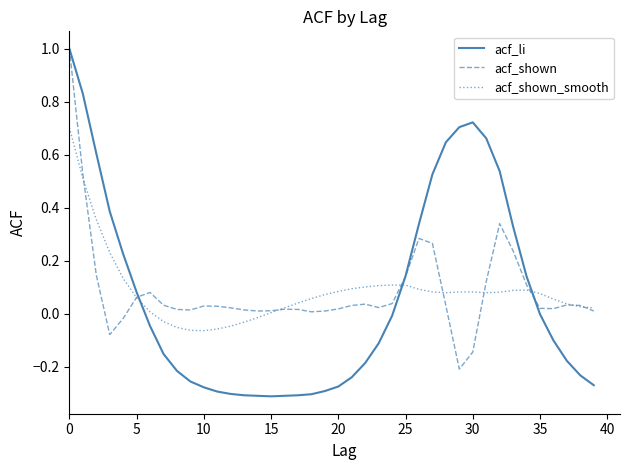

How many lines are shown in the chart?

3